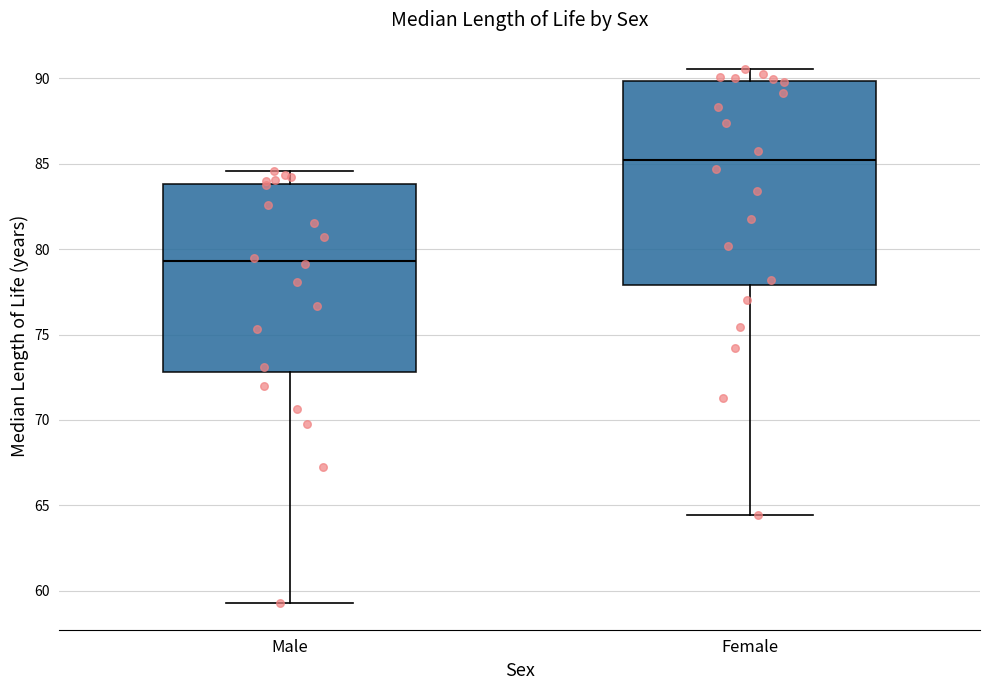

Where is the lower edge of the box for Male on the y-axis? The values are not printed on the chart, so give them approximately, as read against the axis.

73.0